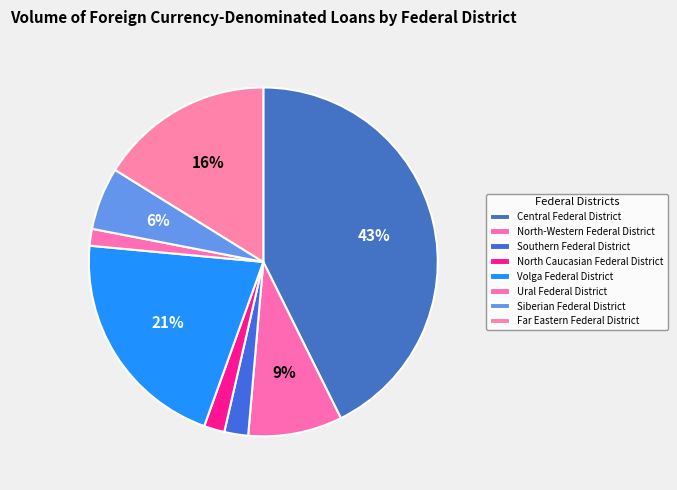

How many slices are in this pie chart?

8